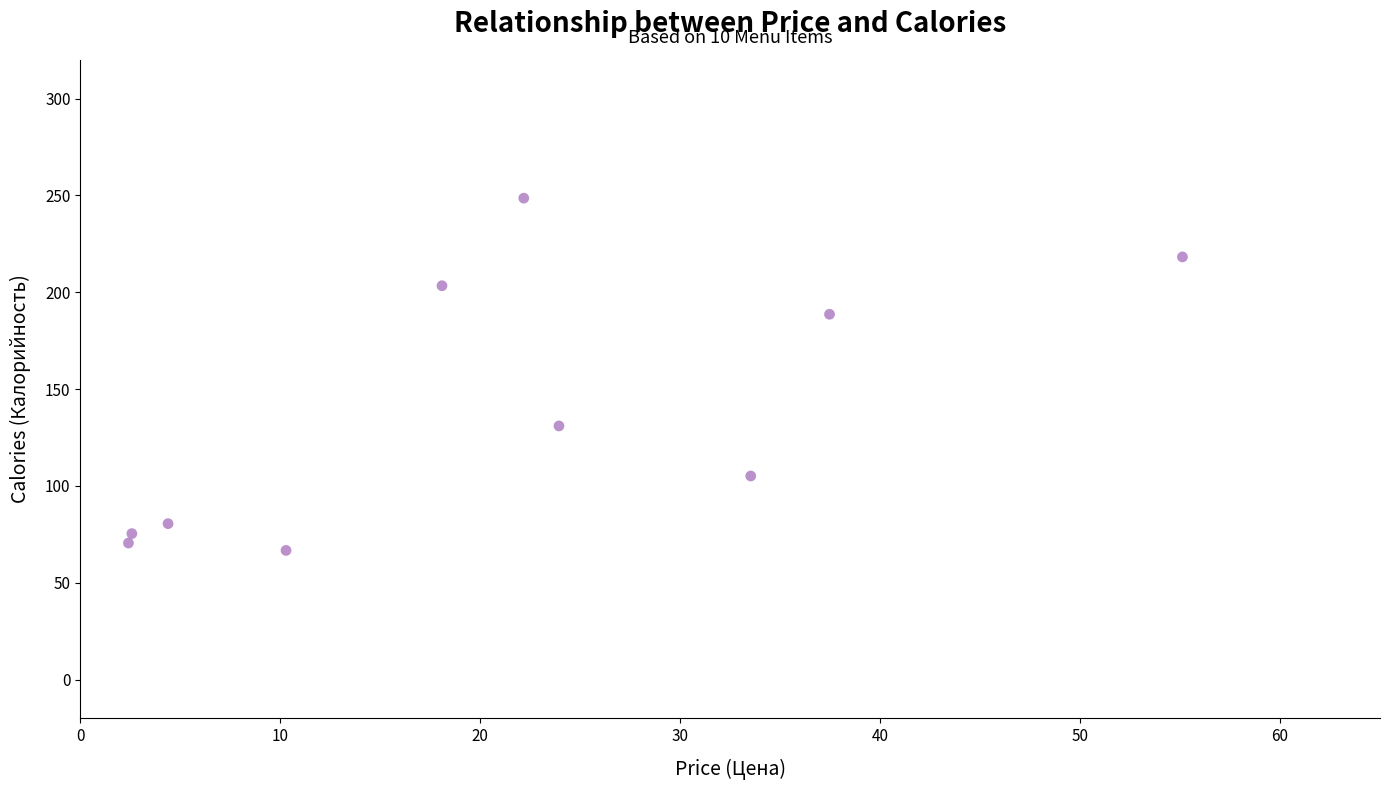

What Y value in the scatter plot is closest to 157?

130.9